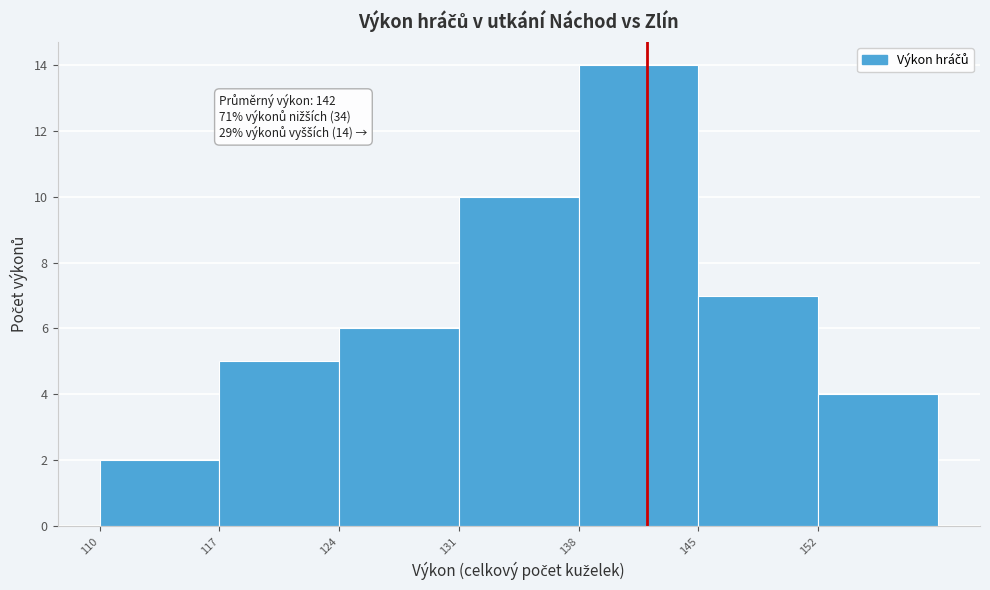

Over which range of the x-axis is the bar tallest?

138 to 145